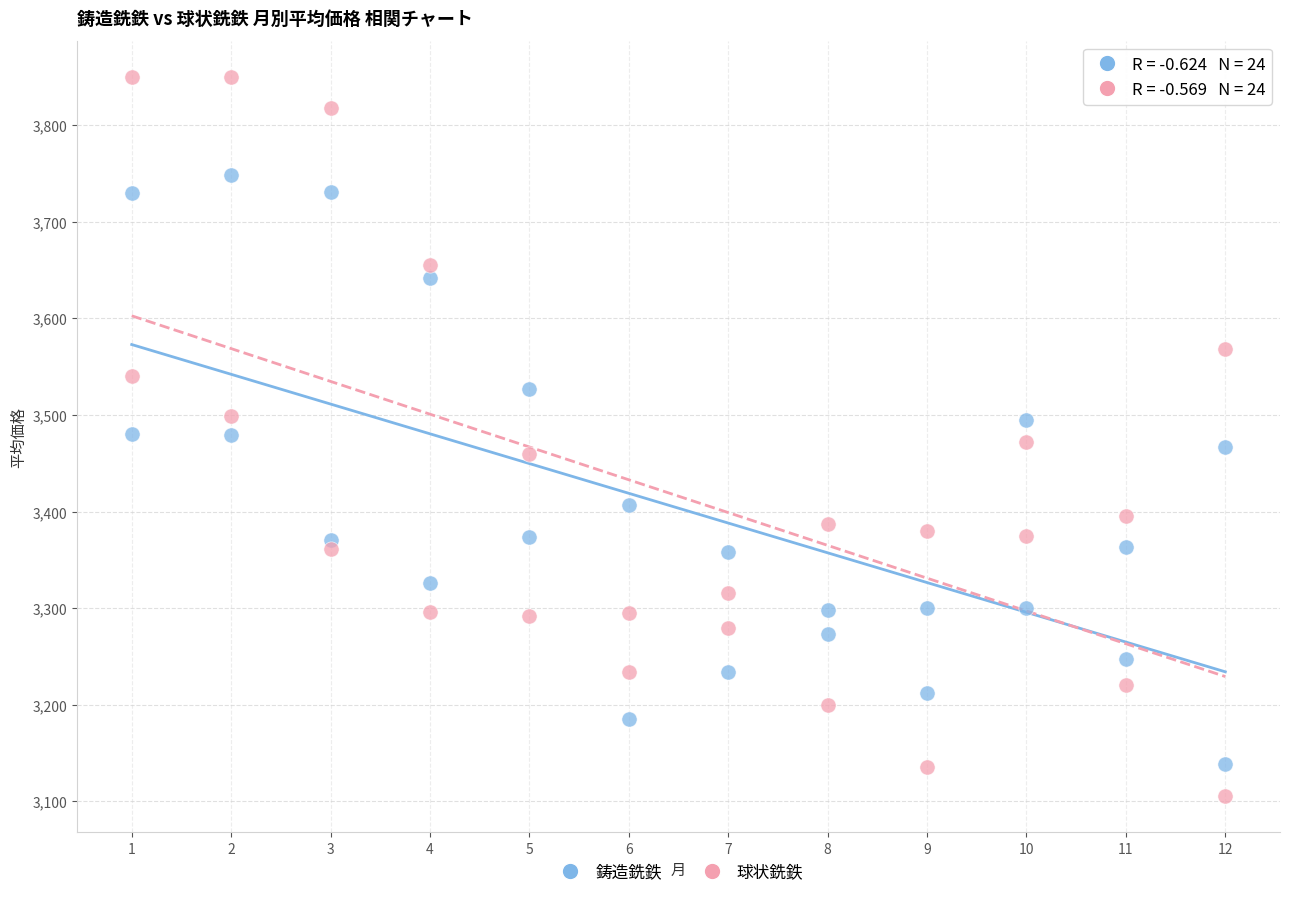

Which series contains the lowest Y value?

球状銑鉄